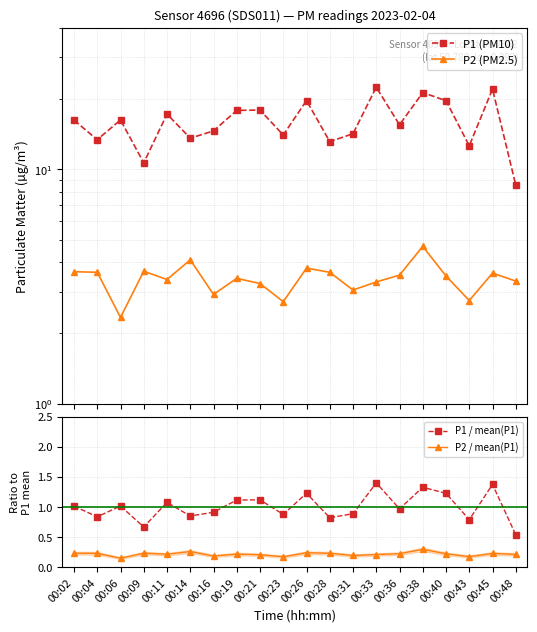

The P1 (PM10) series shows 13.6 at 00:14. True or false?

True